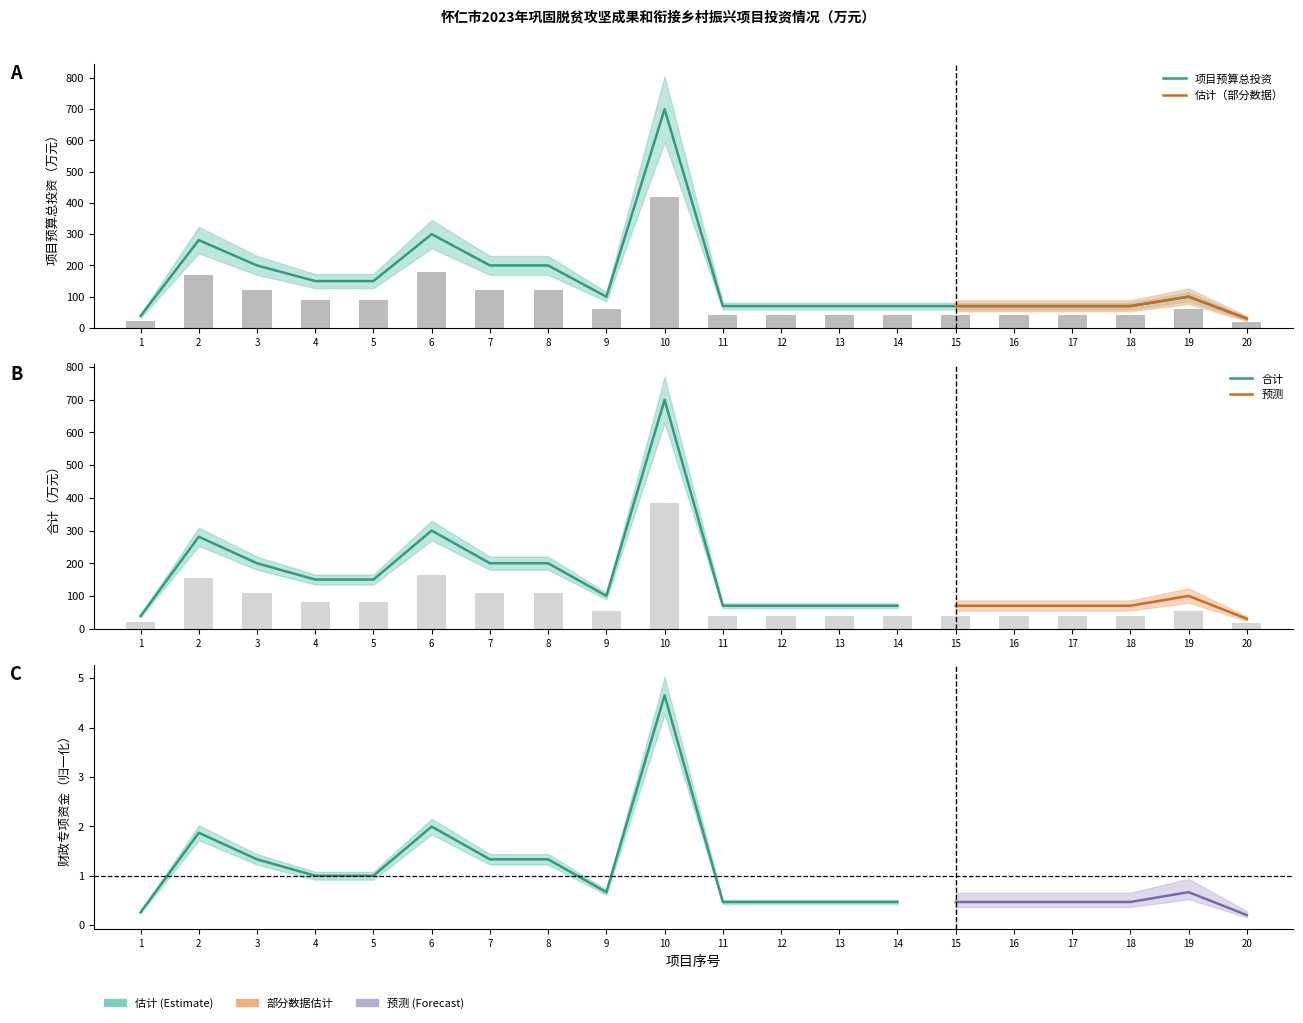

Is the value of 项目预算总投资 at 4 greater than the value of 合计 at 11?

Yes